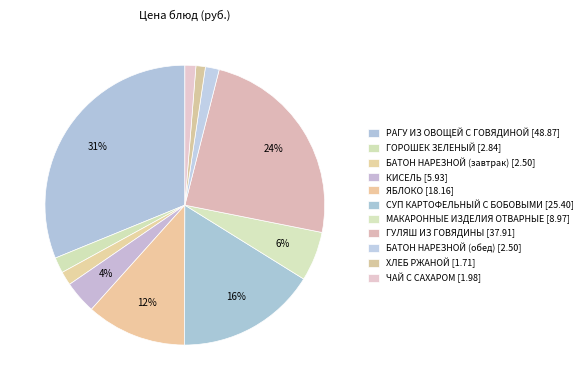

To the nearest percent, what portion does ЧАЙ С САХАРОМ represent?

1%